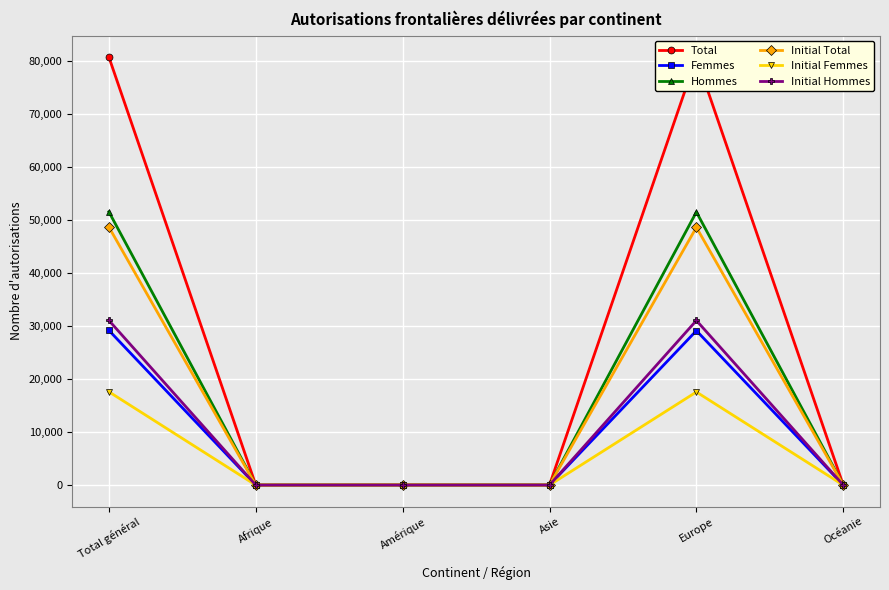

Between Asie and Europe, which series saw the biggest shift?

Total